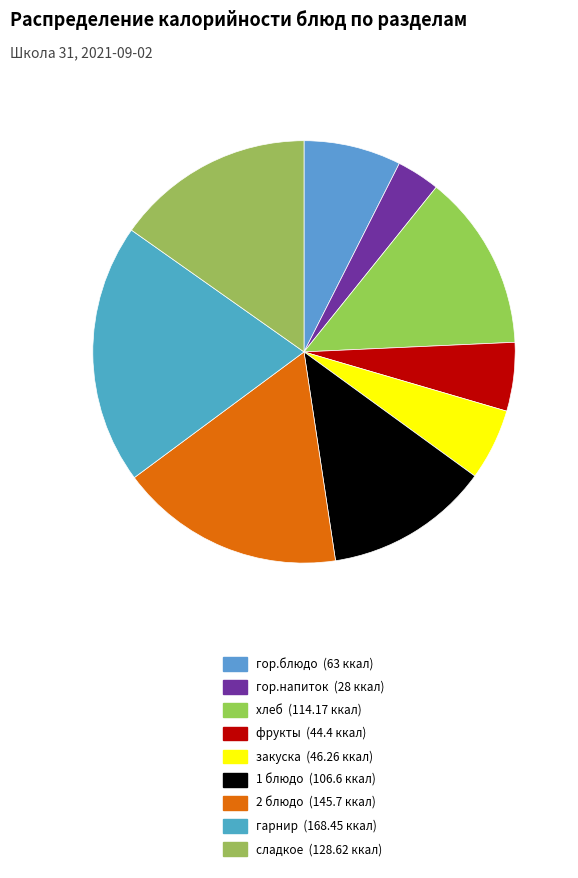

How many slices are in this pie chart?

9